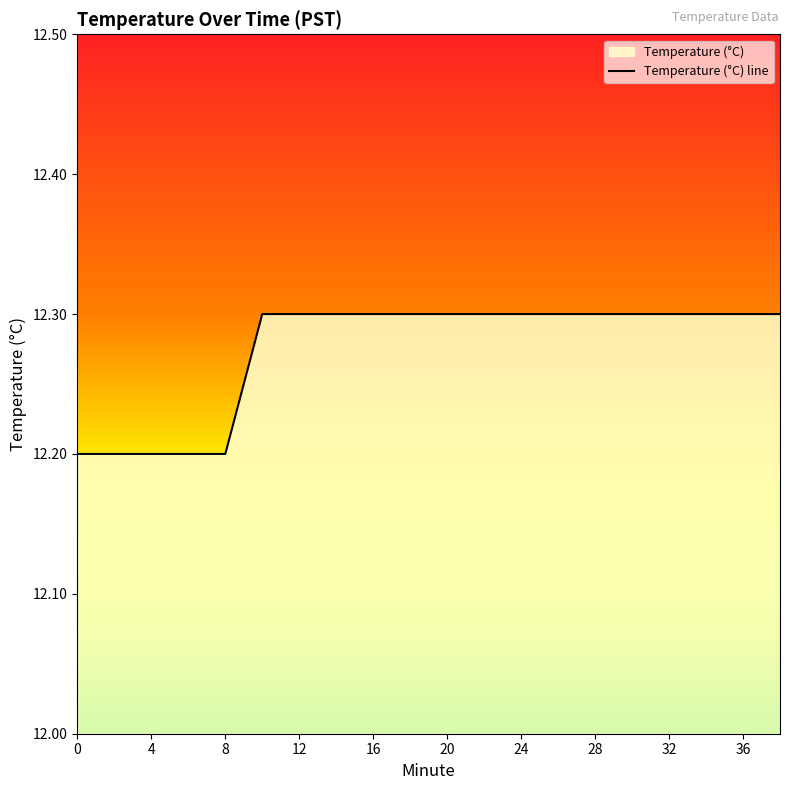

Rank the categories by value from highest to lowest.

10, 12, 14, 16, 18, 20, 22, 24, 26, 28, 30, 32, 34, 36, 38, 0, 2, 4, 6, 8